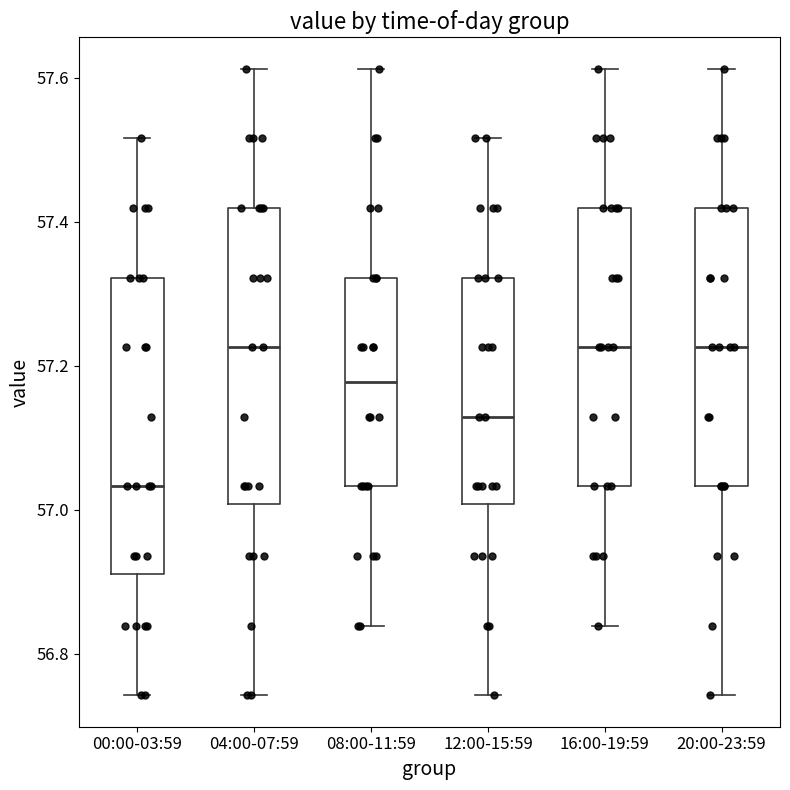

Reading left to right, read every box against the y-axis: the position of its median line, the range the box covers, and the ends of its whiskers. The values are not printed on the chart, so give them approximately, as read against the axis.

00:00-03:59: median 57.04, box 56.92 to 57.32, whiskers 56.74 to 57.52
04:00-07:59: median 57.22, box 57.00 to 57.42, whiskers 56.74 to 57.62
08:00-11:59: median 57.18, box 57.04 to 57.32, whiskers 56.84 to 57.62
12:00-15:59: median 57.12, box 57.00 to 57.32, whiskers 56.74 to 57.52
16:00-19:59: median 57.22, box 57.04 to 57.42, whiskers 56.84 to 57.62
20:00-23:59: median 57.22, box 57.04 to 57.42, whiskers 56.74 to 57.62